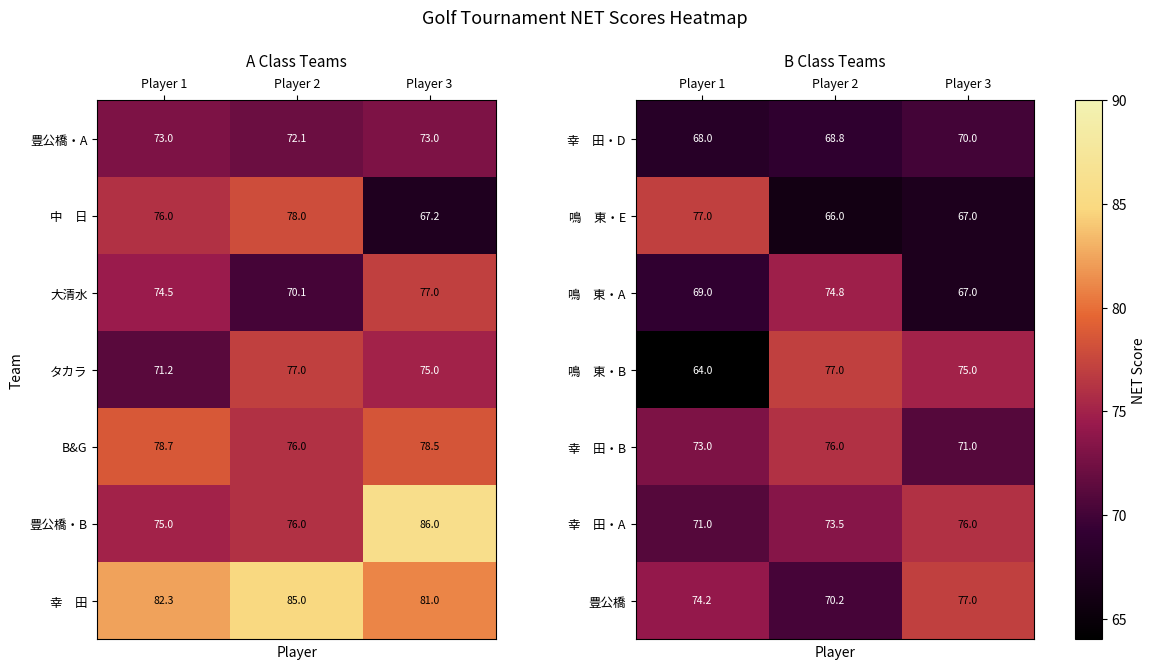

What is the total value across all series at Player 2?

506.3